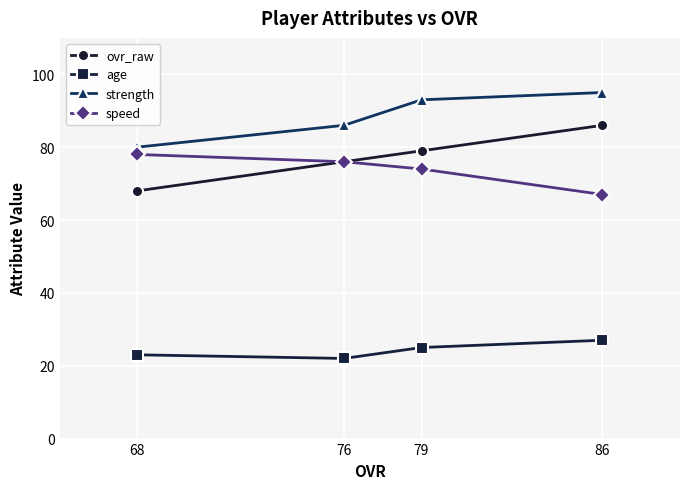

What is the smallest value displayed?

22